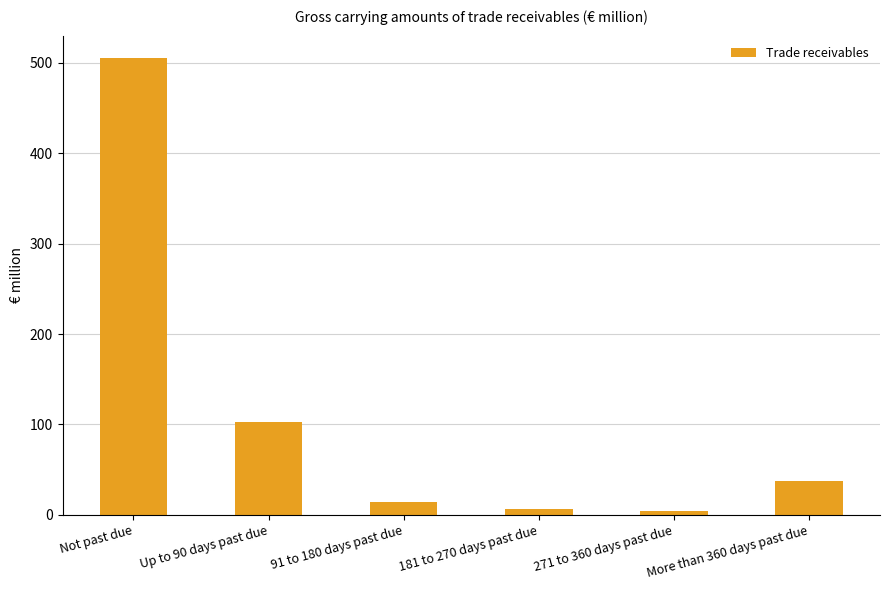

What is the label of the 4th bar from the right?

91 to 180 days past due